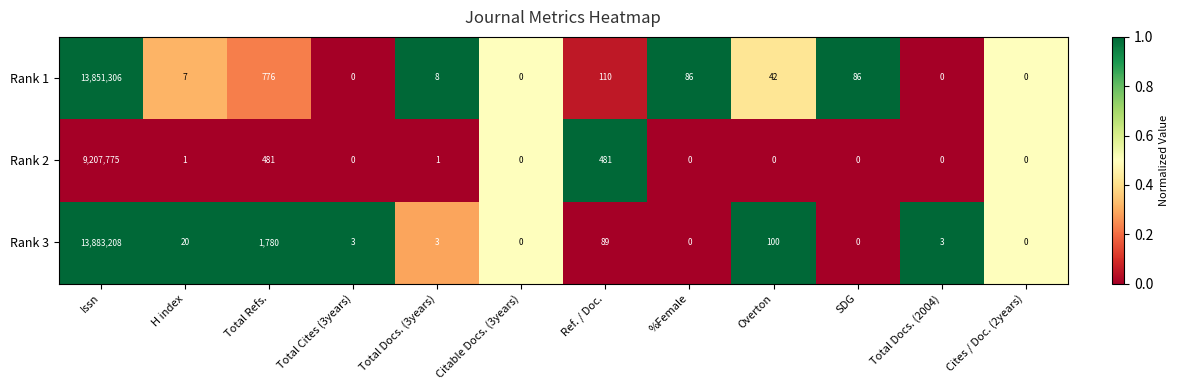

Which series has the largest total across all categories?

Rank 3